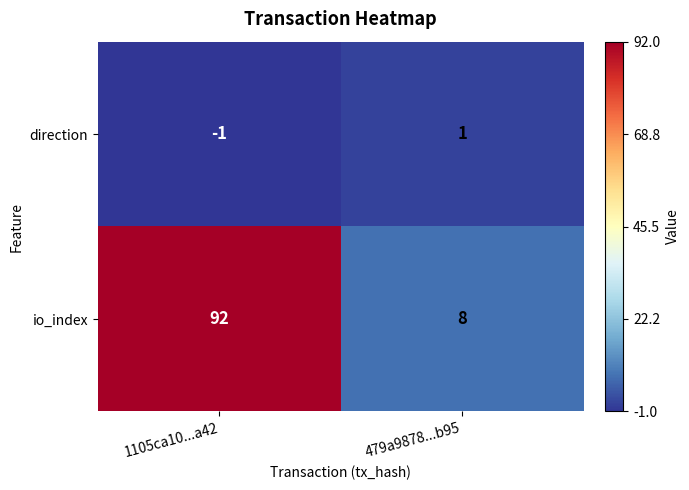

What is the maximum value shown in the chart?

92